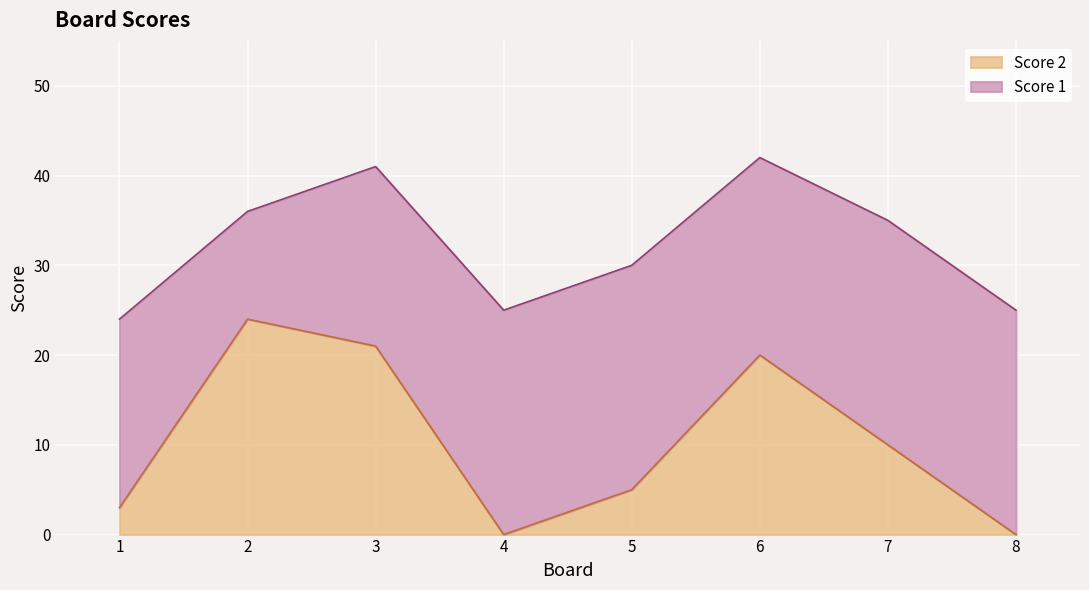

Is it true that the value at 6 is 20?

True